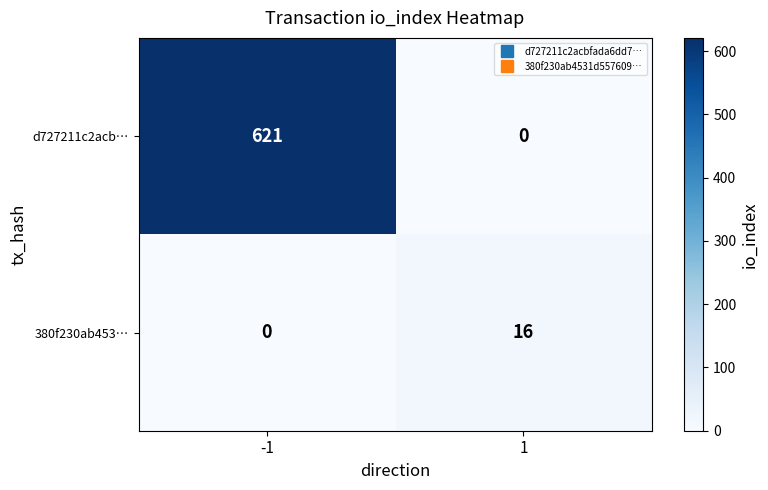

Reading right to left, extract all data points from this chart.

d727211c2acb…: 1=0	-1=621
380f230ab453…: 1=16	-1=0